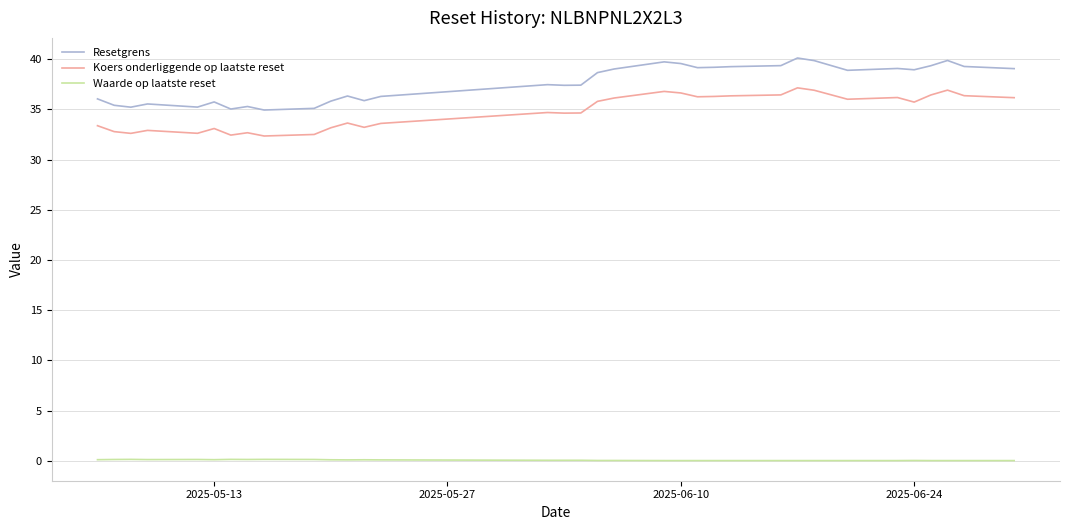

Which series has the largest total across all categories?

Resetgrens